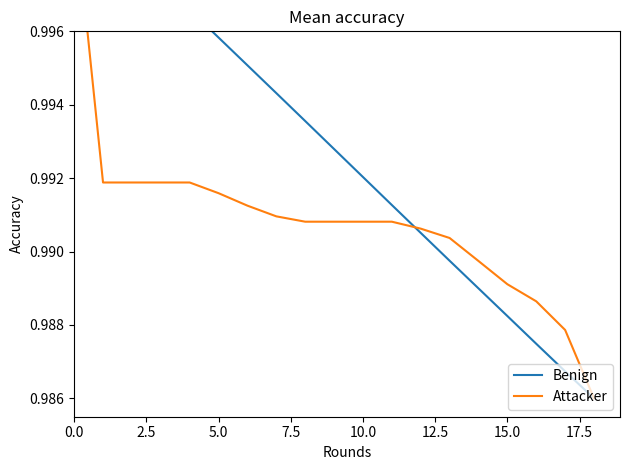

What is the sum of the Attacker values at 15.0 and 10.0?

2.0